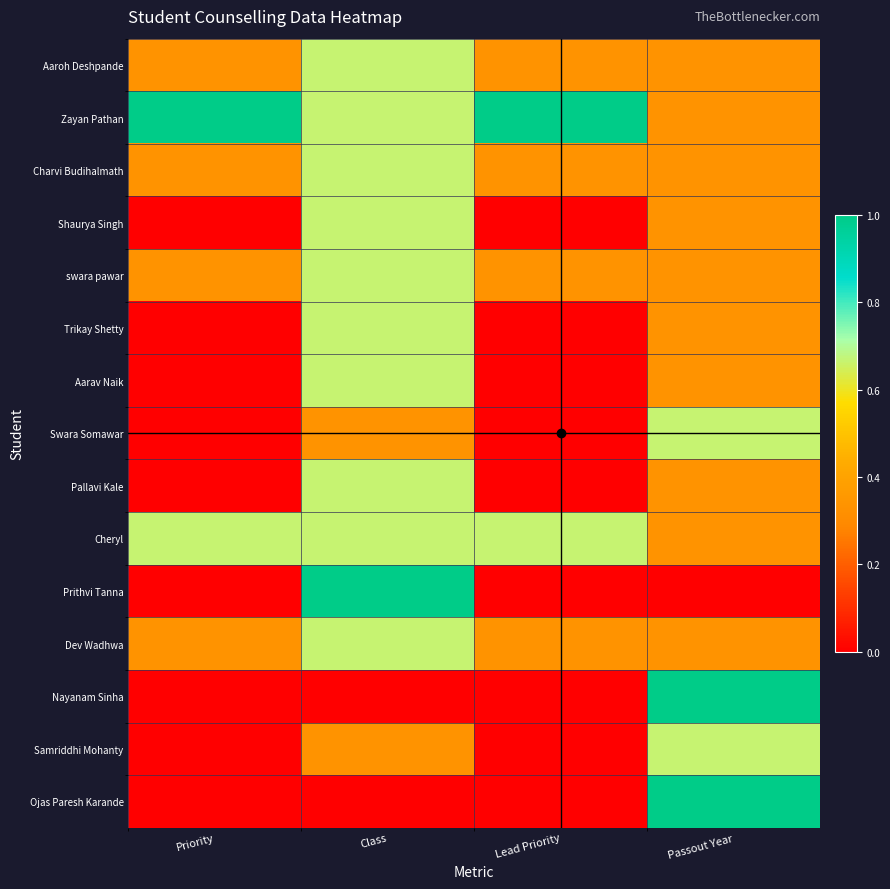

Reading right to left, transcribe all the data shown in this chart.

Aaroh Deshpande: Passout Year=0.3	Lead Priority=0.3	Class=0.7	Priority=0.3
Zayan Pathan: Passout Year=0.3	Lead Priority=1.0	Class=0.7	Priority=1.0
Charvi Budihalmath: Passout Year=0.3	Lead Priority=0.3	Class=0.7	Priority=0.3
Shaurya Singh: Passout Year=0.3	Lead Priority=0.0	Class=0.7	Priority=0.0
swara pawar: Passout Year=0.3	Lead Priority=0.3	Class=0.7	Priority=0.3
Trikay Shetty: Passout Year=0.3	Lead Priority=0.0	Class=0.7	Priority=0.0
Aarav Naik: Passout Year=0.3	Lead Priority=0.0	Class=0.7	Priority=0.0
Swara Somawar: Passout Year=0.7	Lead Priority=0.0	Class=0.3	Priority=0.0
Pallavi Kale: Passout Year=0.3	Lead Priority=0.0	Class=0.7	Priority=0.0
Cheryl: Passout Year=0.3	Lead Priority=0.7	Class=0.7	Priority=0.7
Prithvi Tanna: Passout Year=0.0	Lead Priority=0.0	Class=1.0	Priority=0.0
Dev Wadhwa: Passout Year=0.3	Lead Priority=0.3	Class=0.7	Priority=0.3
Nayanam Sinha: Passout Year=1.0	Lead Priority=0.0	Class=0.0	Priority=0.0
Samriddhi Mohanty: Passout Year=0.7	Lead Priority=0.0	Class=0.3	Priority=0.0
Ojas Paresh Karande: Passout Year=1.0	Lead Priority=0.0	Class=0.0	Priority=0.0